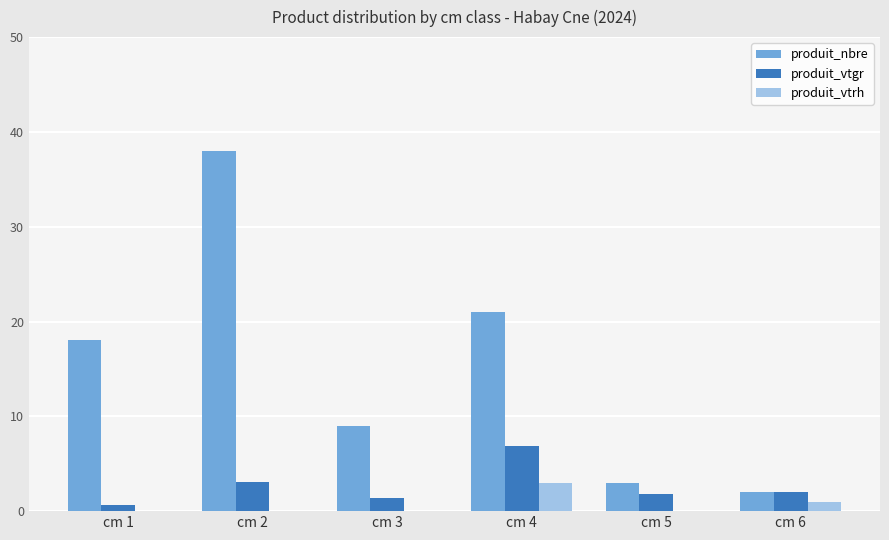

True or false: produit_vtrh has a value of -2.0 at cm 5.

False